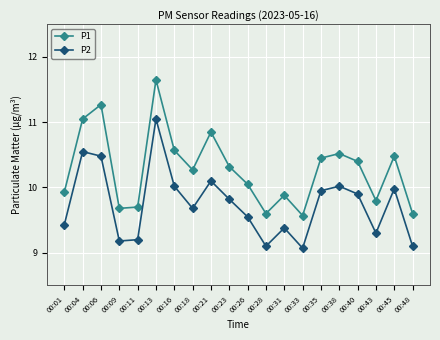

True or false: P1 has more than 1 interior local peaks.

True